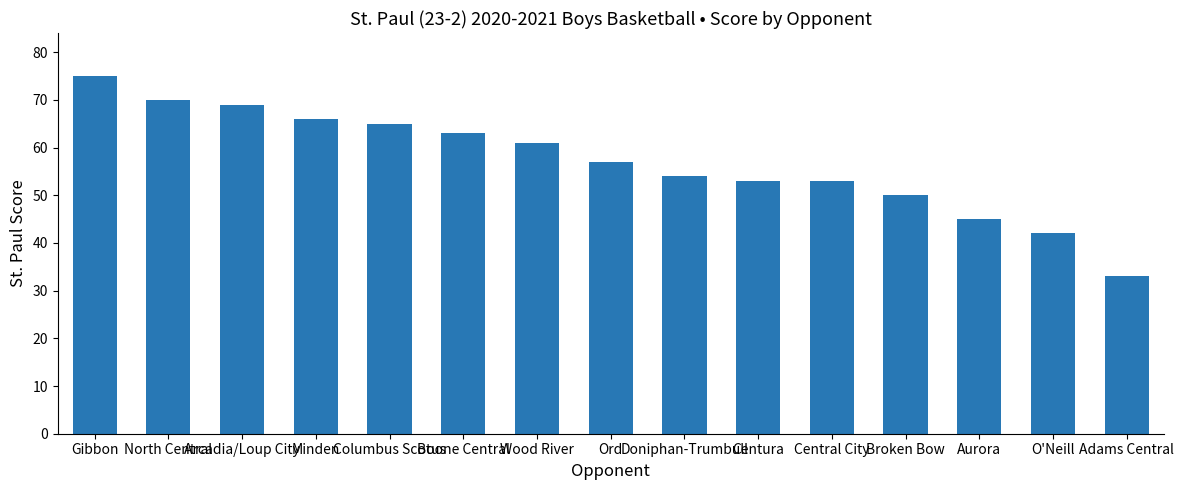

What position from the left is Boone Central?

6